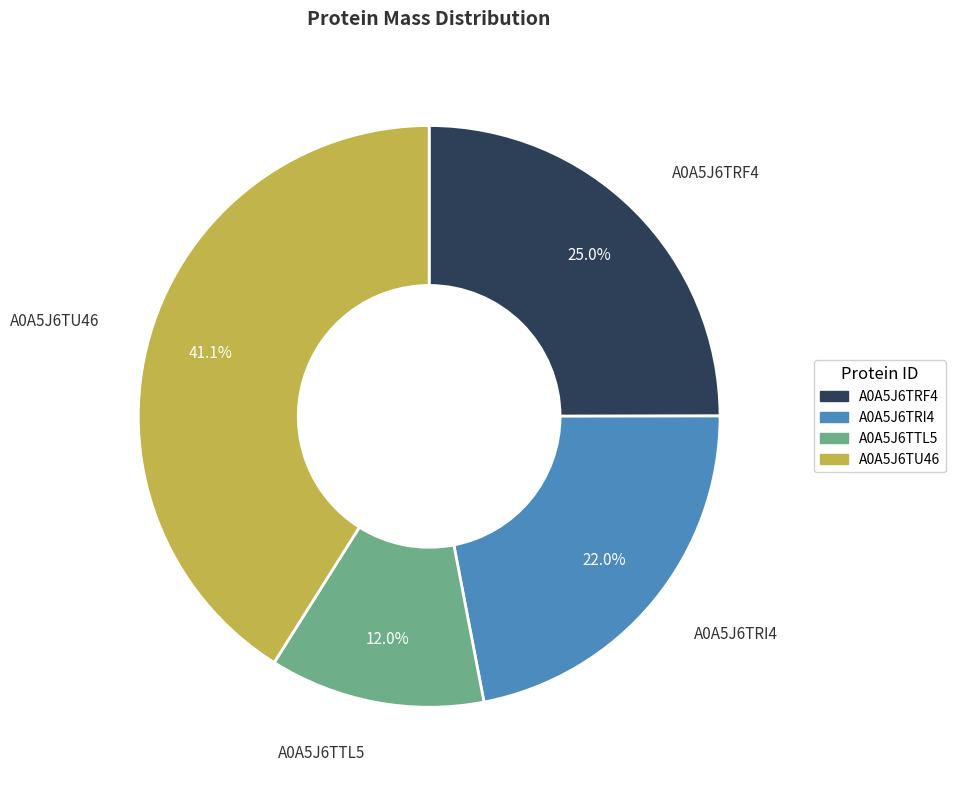

How many slices are in this pie chart?

4